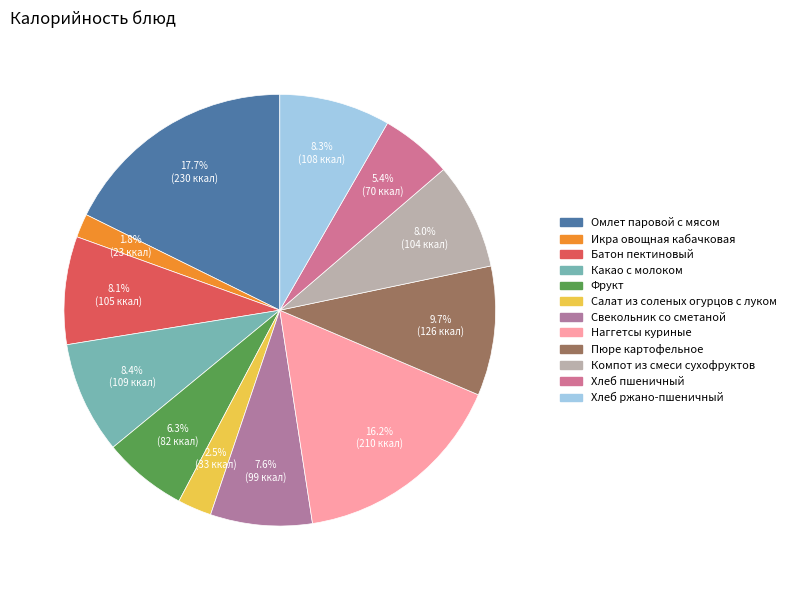

Rank the categories by value from lowest to highest.

Икра овощная кабачковая, Салат из соленых огурцов с луком, Хлеб пшеничный, Фрукт, Свекольник со сметаной, Компот из смеси сухофруктов, Батон пектиновый, Хлеб ржано-пшеничный, Какао с молоком, Пюре картофельное, Наггетсы куриные, Омлет паровой с мясом